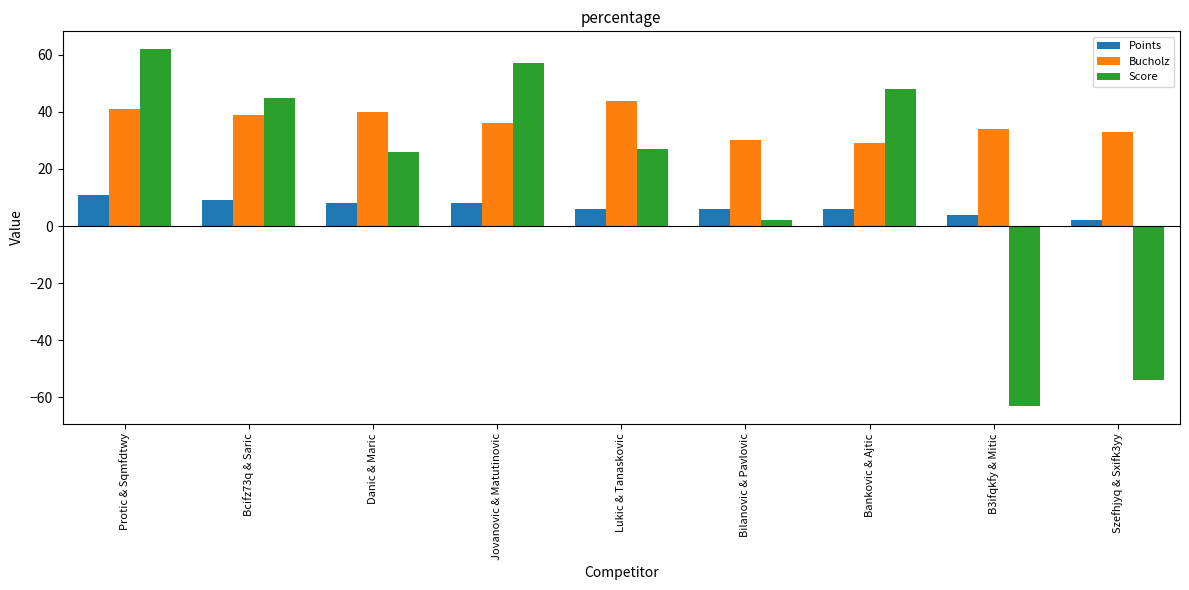

What is the difference between the Score values at Lukic & Tanaskovic and Bilanovic & Pavlovic?

25